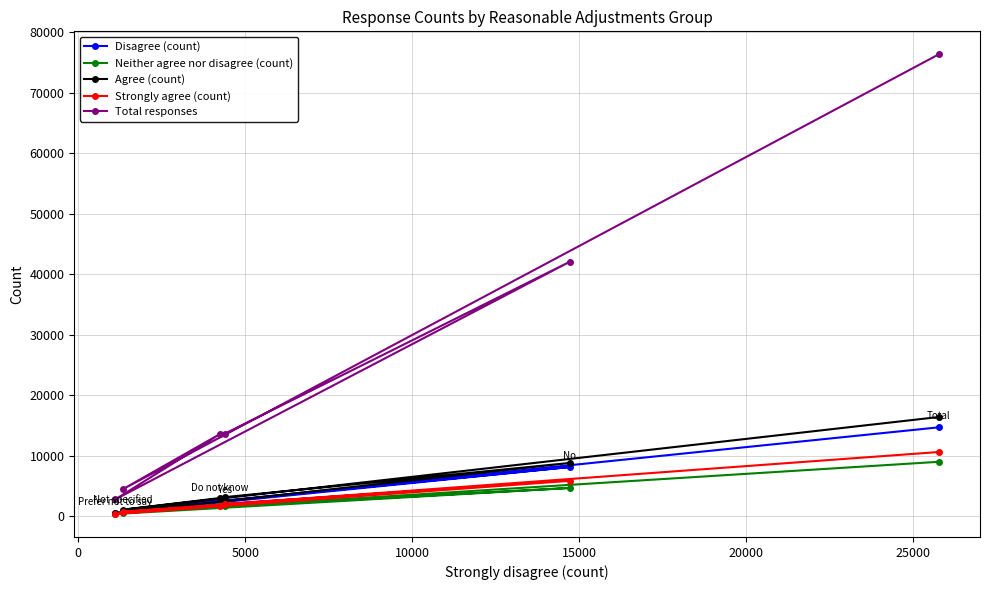

Which series has the largest range (max minus min)?

Total responses